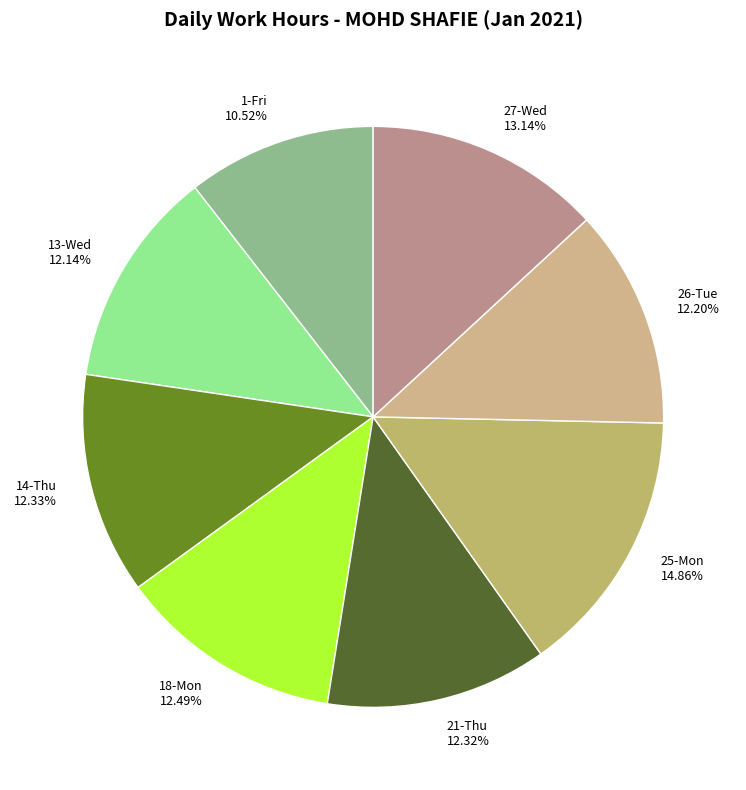

To the nearest percent, what percentage of the pie is 14-Thu?

12%